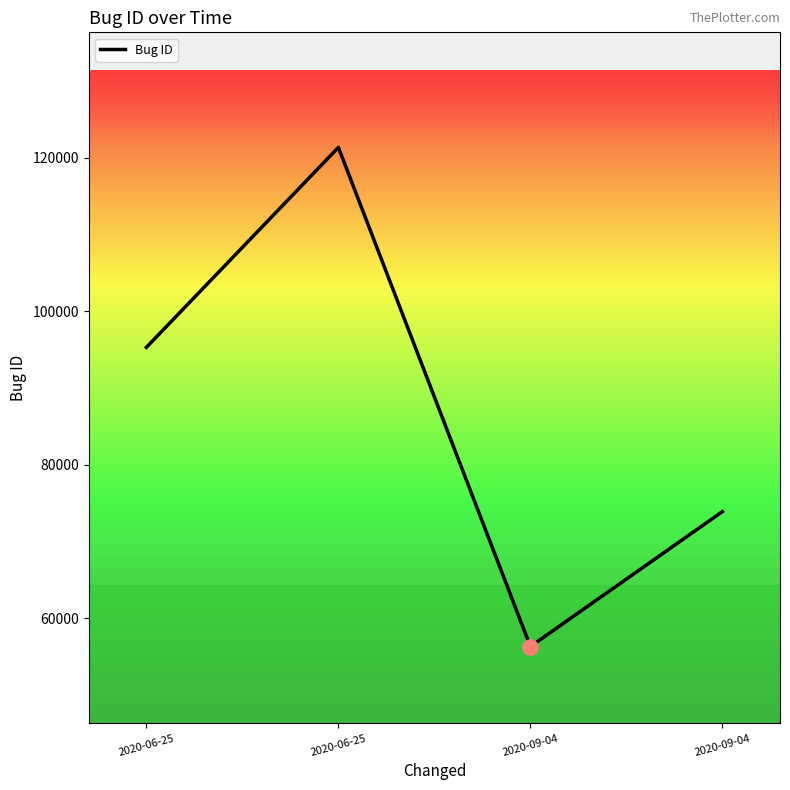

What is the change in value from 2020-06-25 to 2020-06-25?

+26064